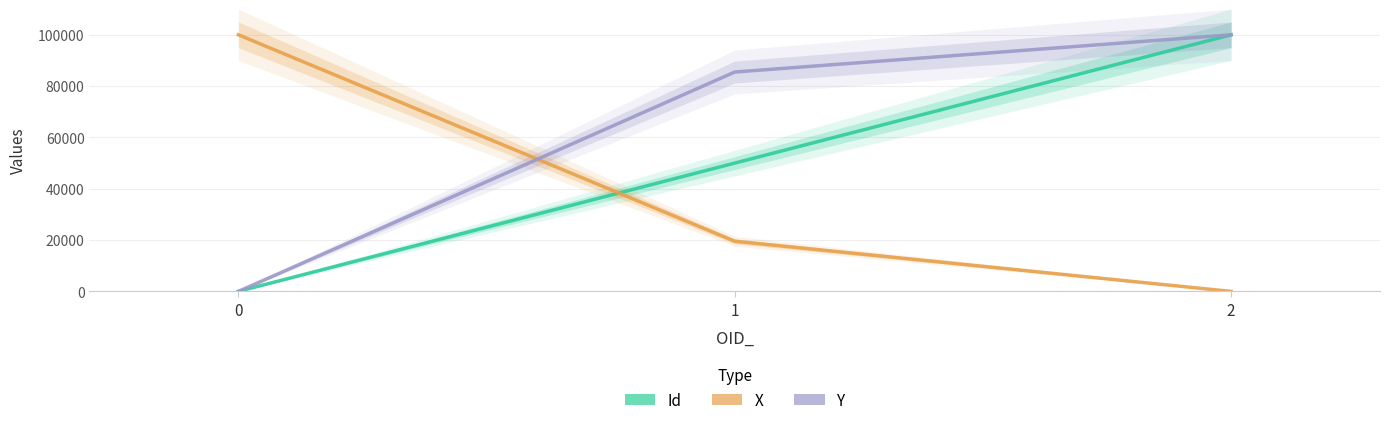

Between 0 and 2, which series saw the biggest shift?

Id